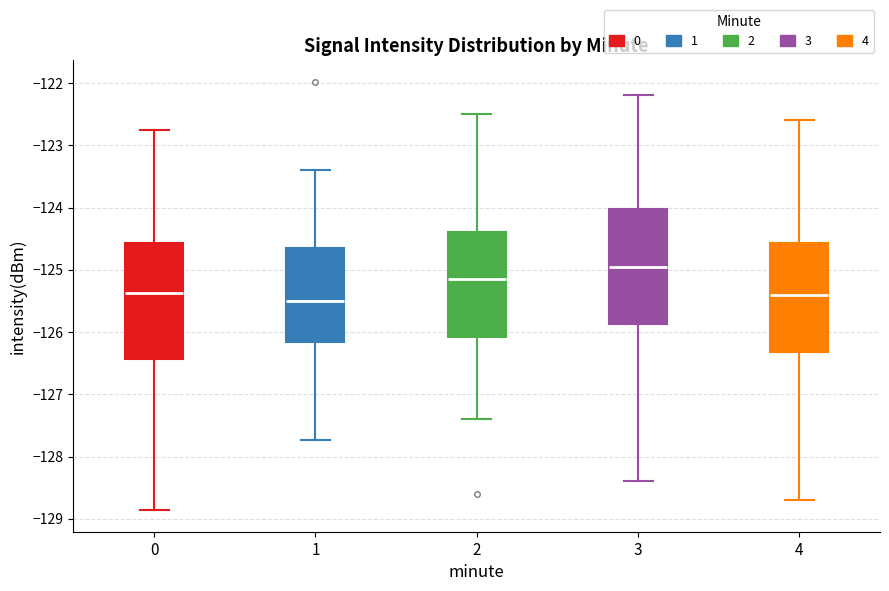

Where does the lower whisker of the box at x = 2 end on the y-axis? The values are not printed on the chart, so give them approximately, as read against the axis.

-127.4